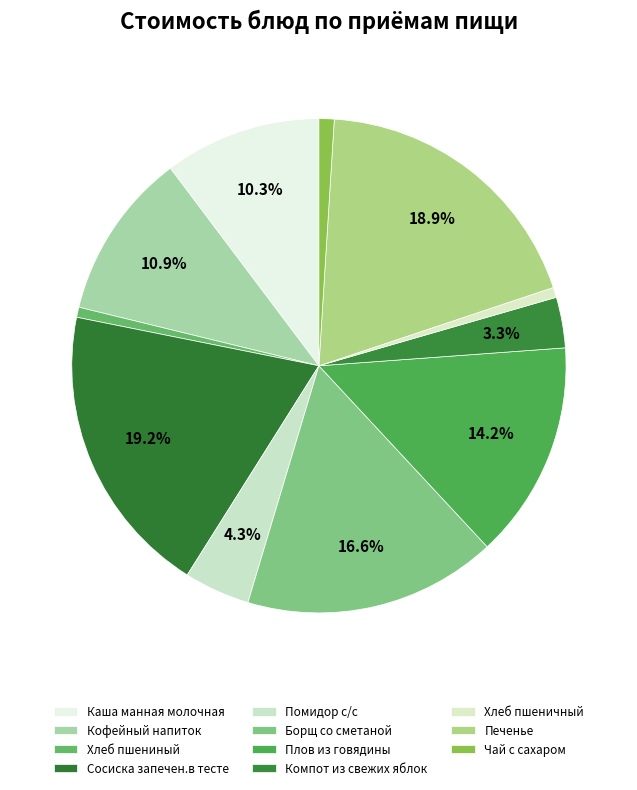

To the nearest percent, what percentage of the pie is Хлеб пшениный?

1%